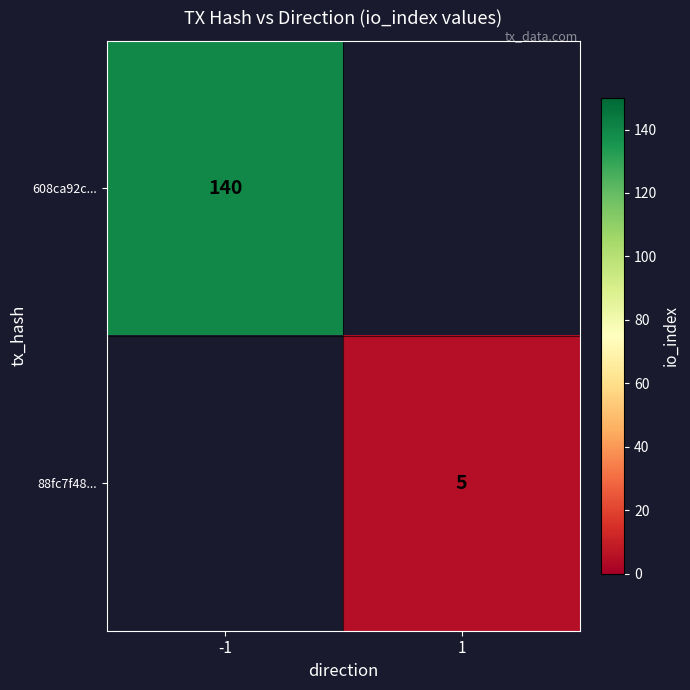

True or false: 608ca92c... has a value of 140 at -1.

True